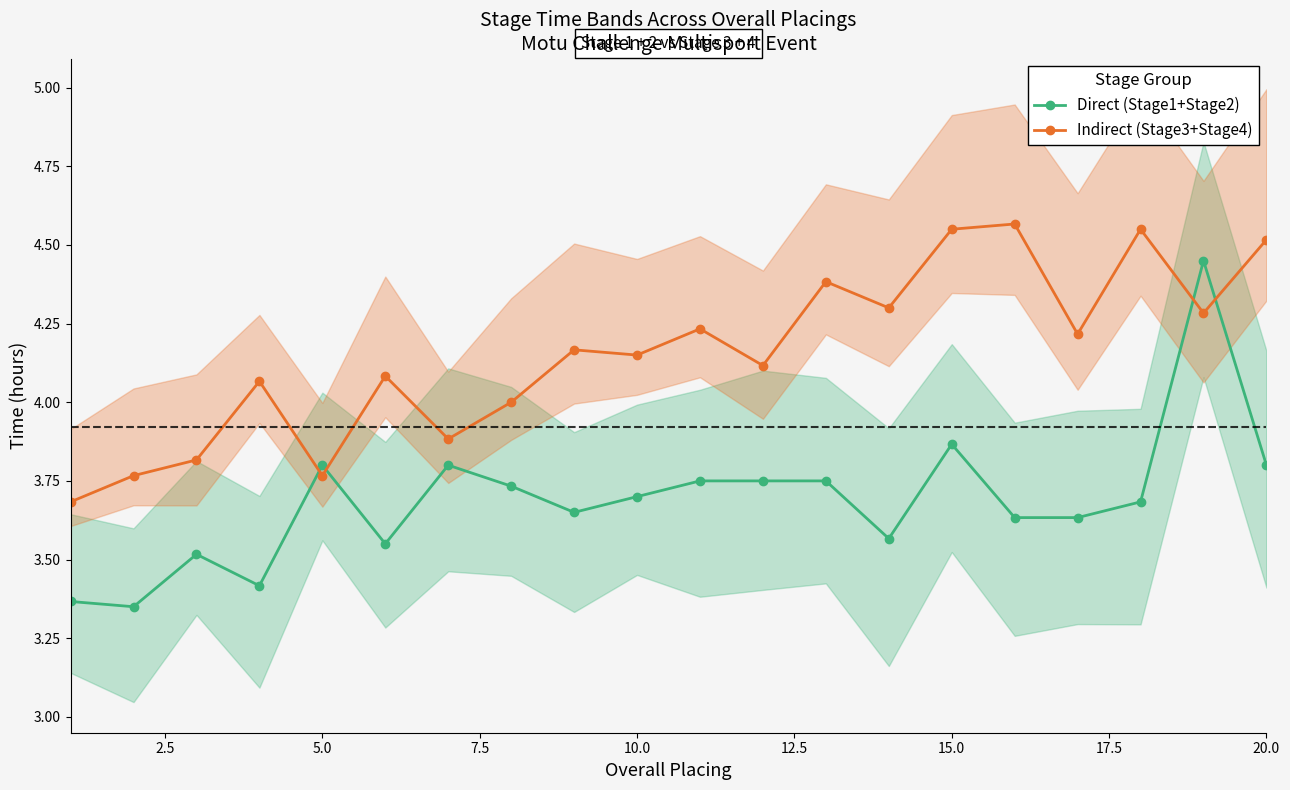

Where is the first local minimum for Indirect (Stage3+Stage4)?

5.0